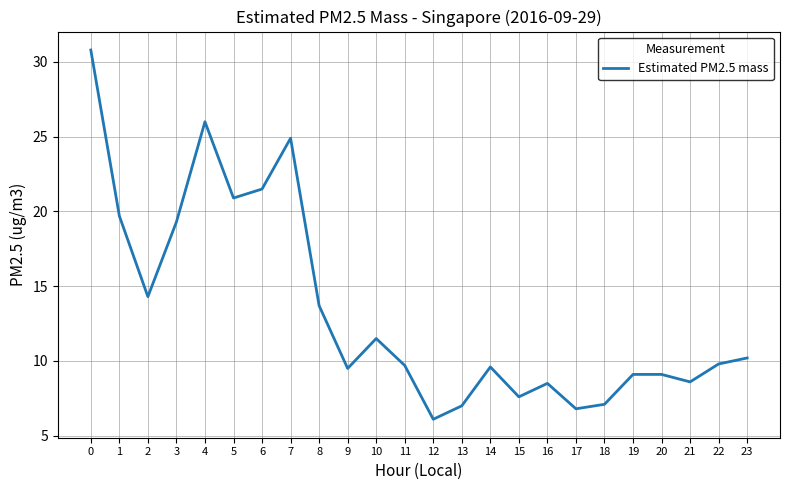

What is the smallest value displayed?

6.1